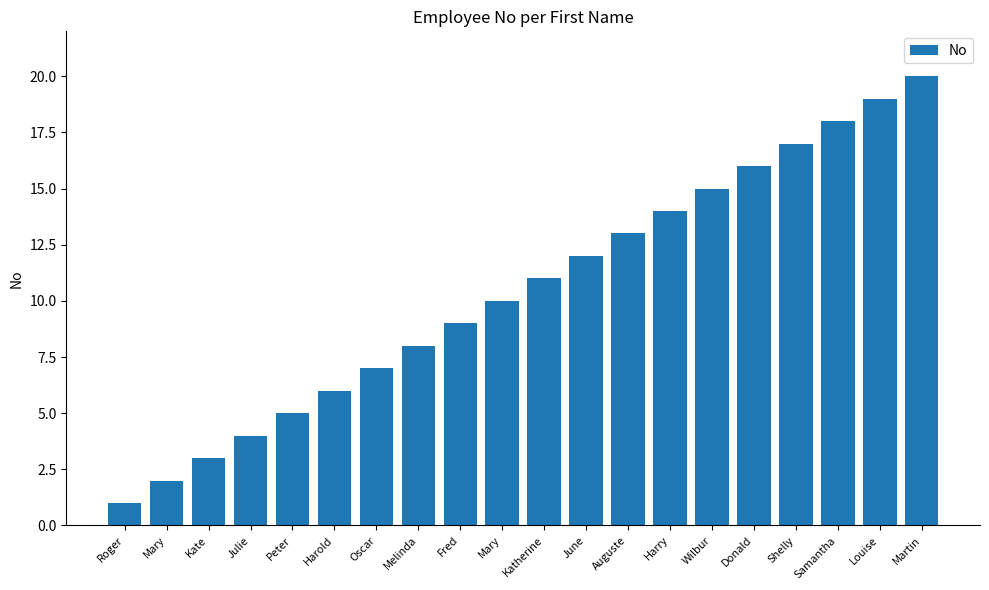

Rank the categories by value from lowest to highest.

Roger, Mary, Kate, Julie, Peter, Harold, Oscar, Melinda, Fred, Mary, Katherine, June, Auguste, Harry, Wilbur, Donald, Shelly, Samantha, Louise, Martin